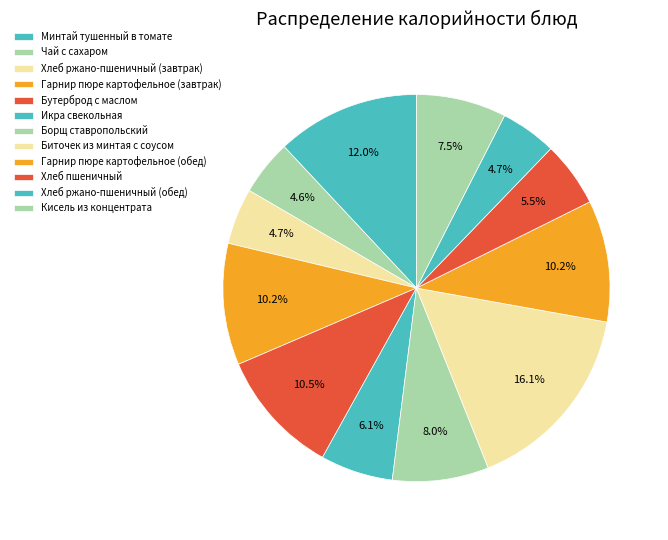

Is there any slice that represents more than half of the pie?

No